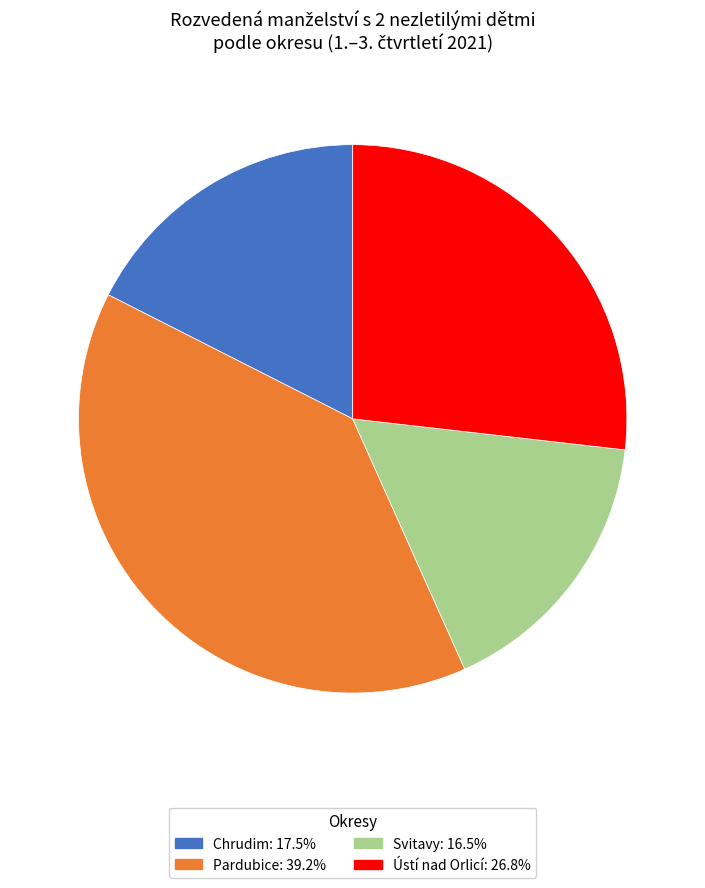

How many segments does this pie chart have?

4